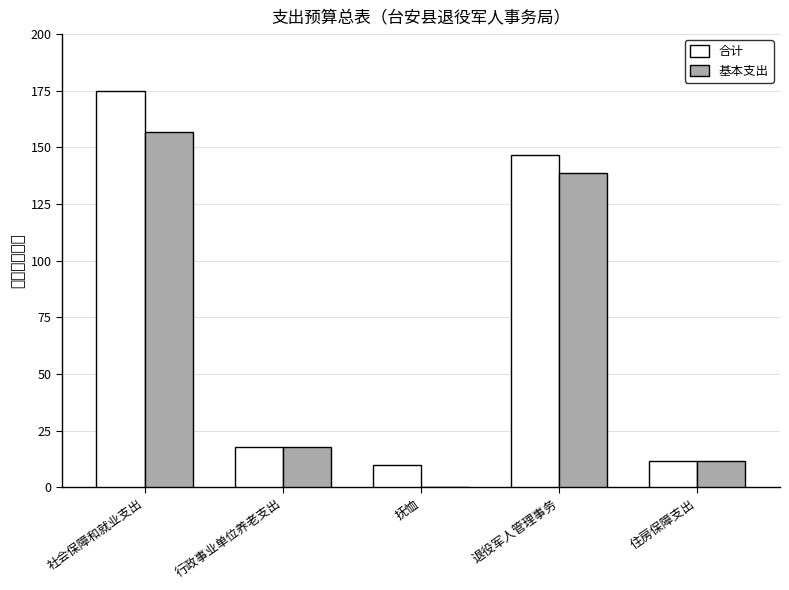

What is the label of the 1st bar from the right?

住房保障支出